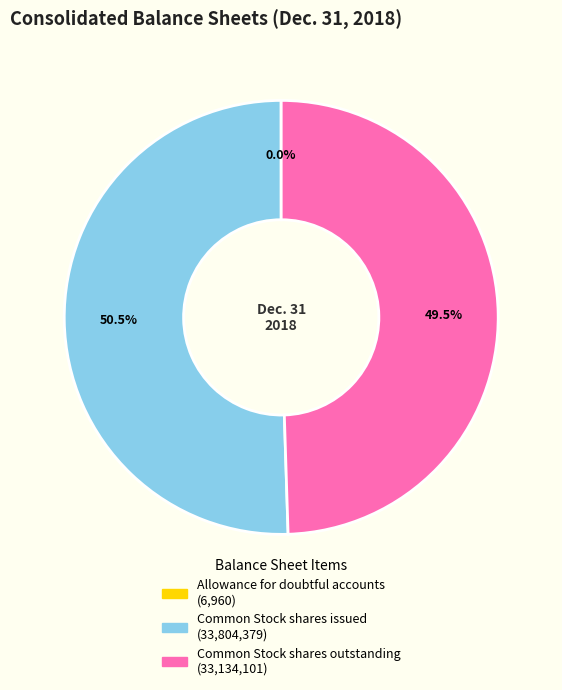

What percentage is NOT represented by Common Stock shares issued?

49.5%